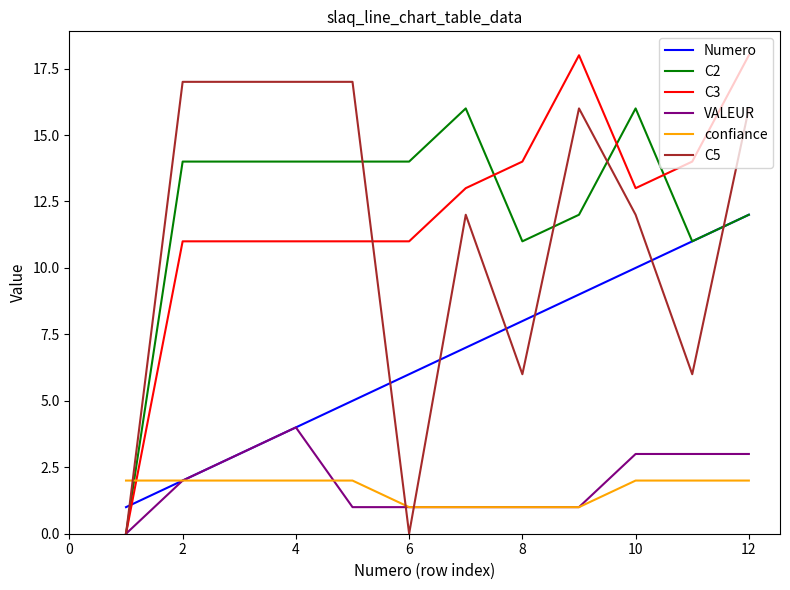

Which series has the largest total across all categories?

C2